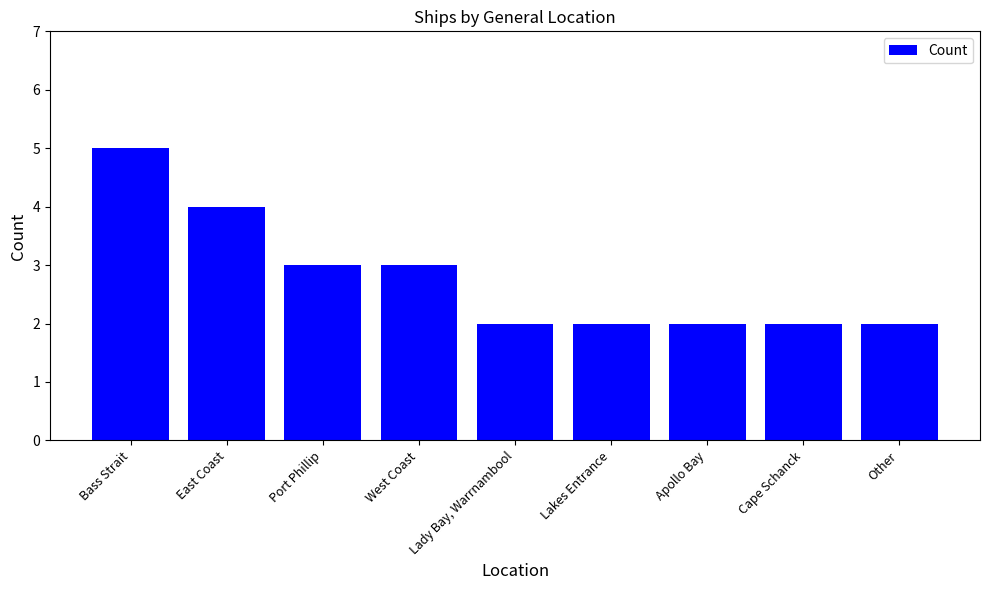

What is the difference between the maximum and minimum values?

3